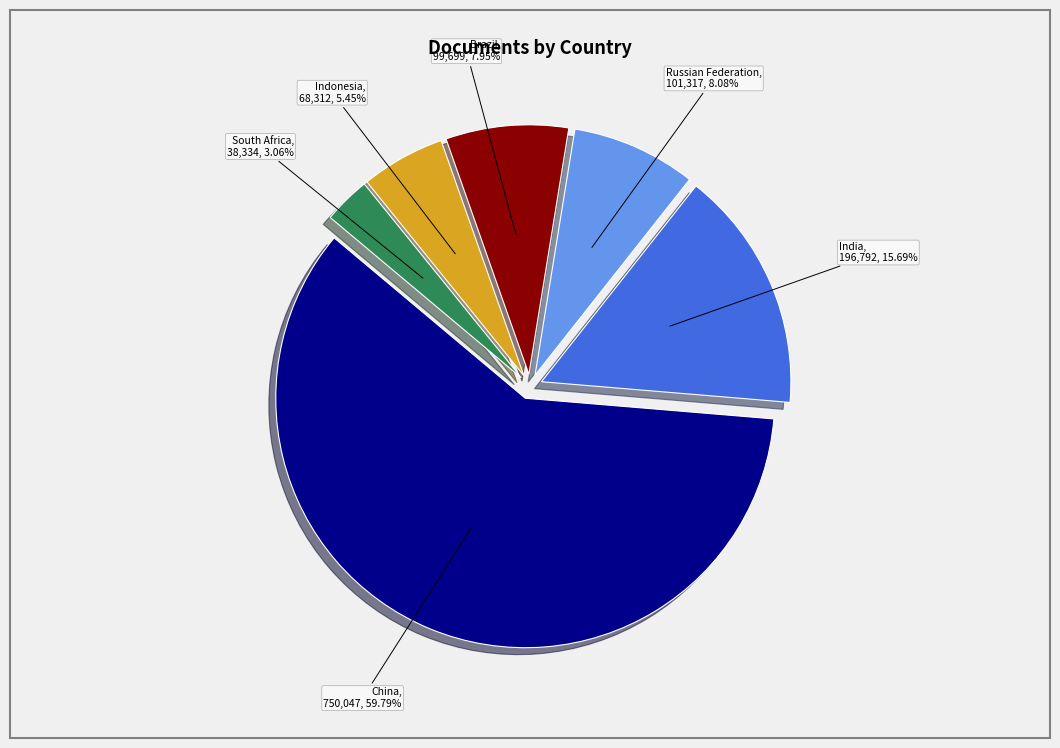

Is there any slice that represents more than half of the pie?

Yes